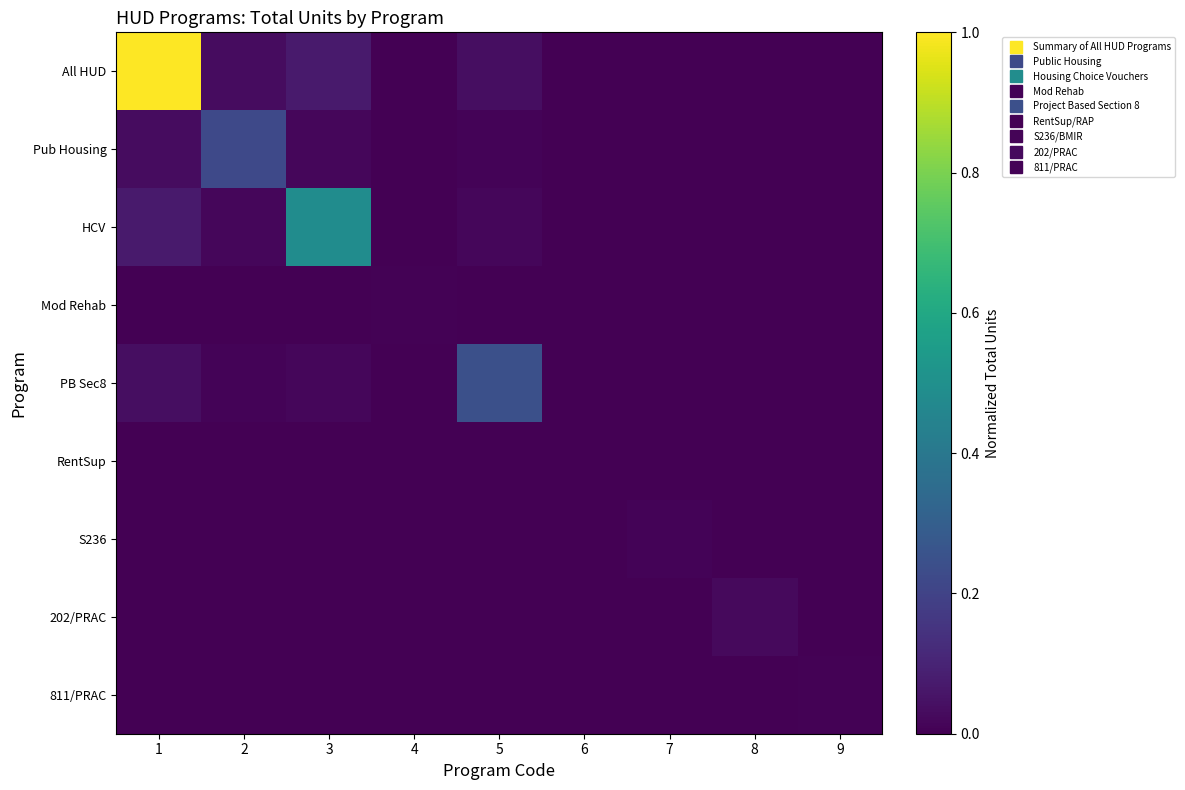

At how many categories does at least one series exceed 0?

9